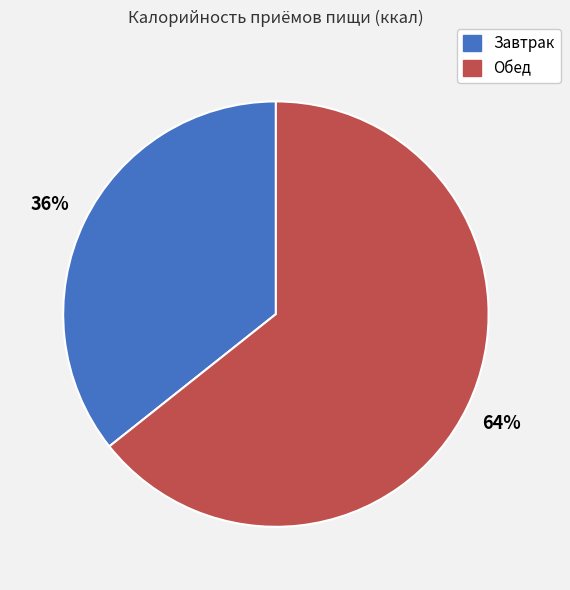

Rank the categories by value from lowest to highest.

Завтрак, Обед